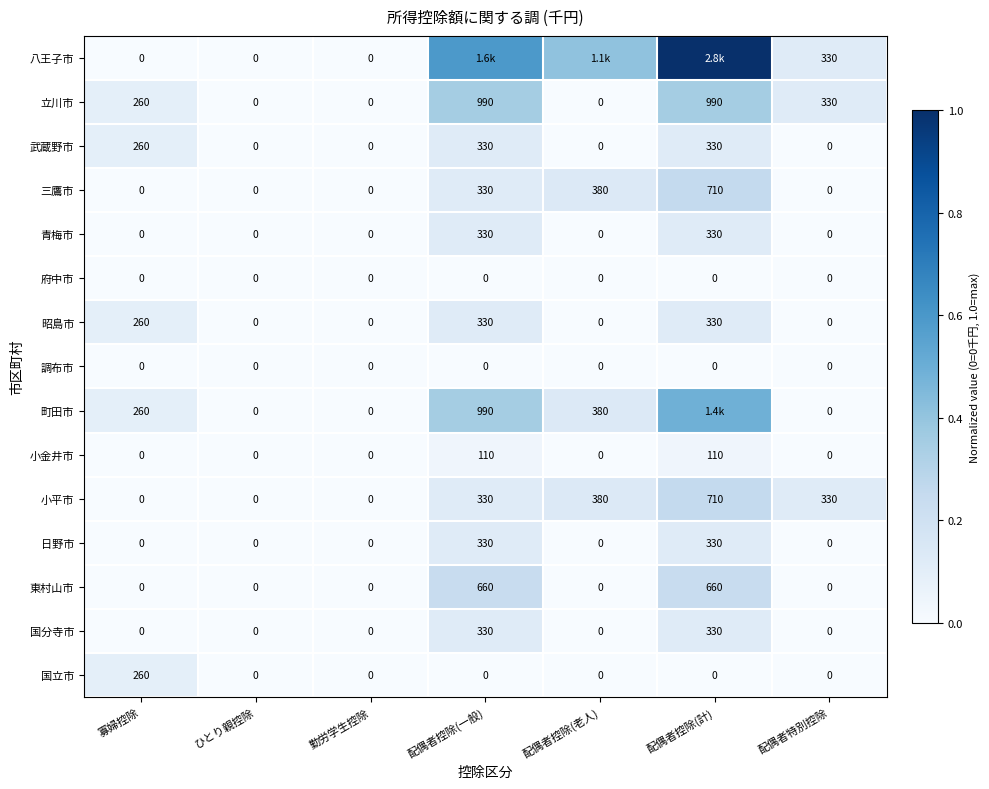

At which category is the sum across all series the highest?

配偶者控除(計)